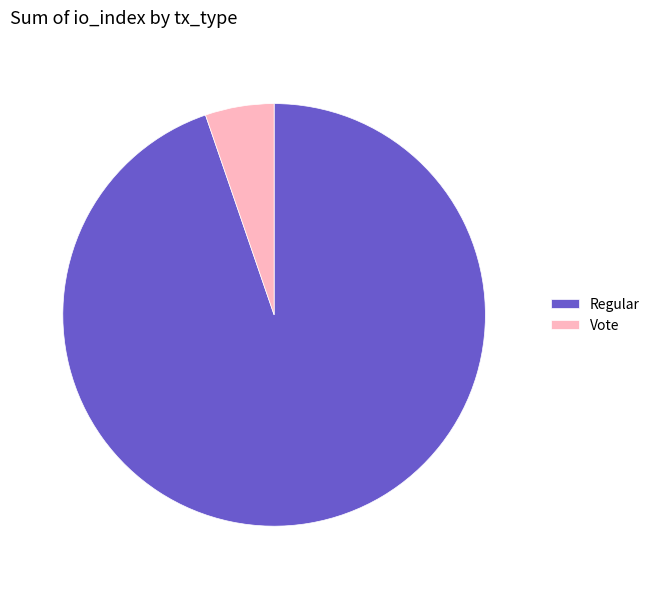

Rank the categories by value from highest to lowest.

Regular, Vote